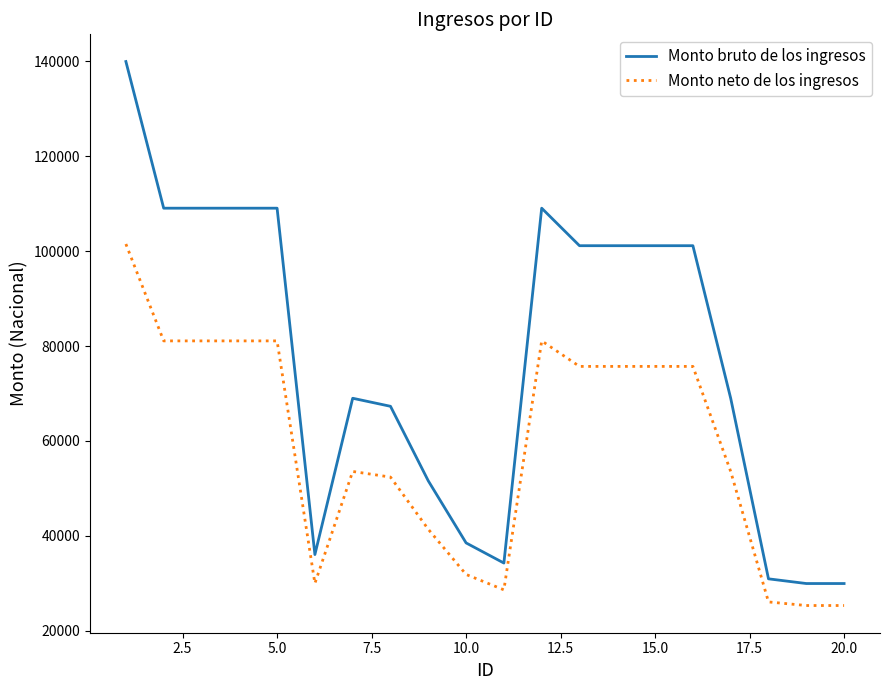

What is the difference between the maximum and minimum values in the Monto bruto de los ingresos series?

109991.3